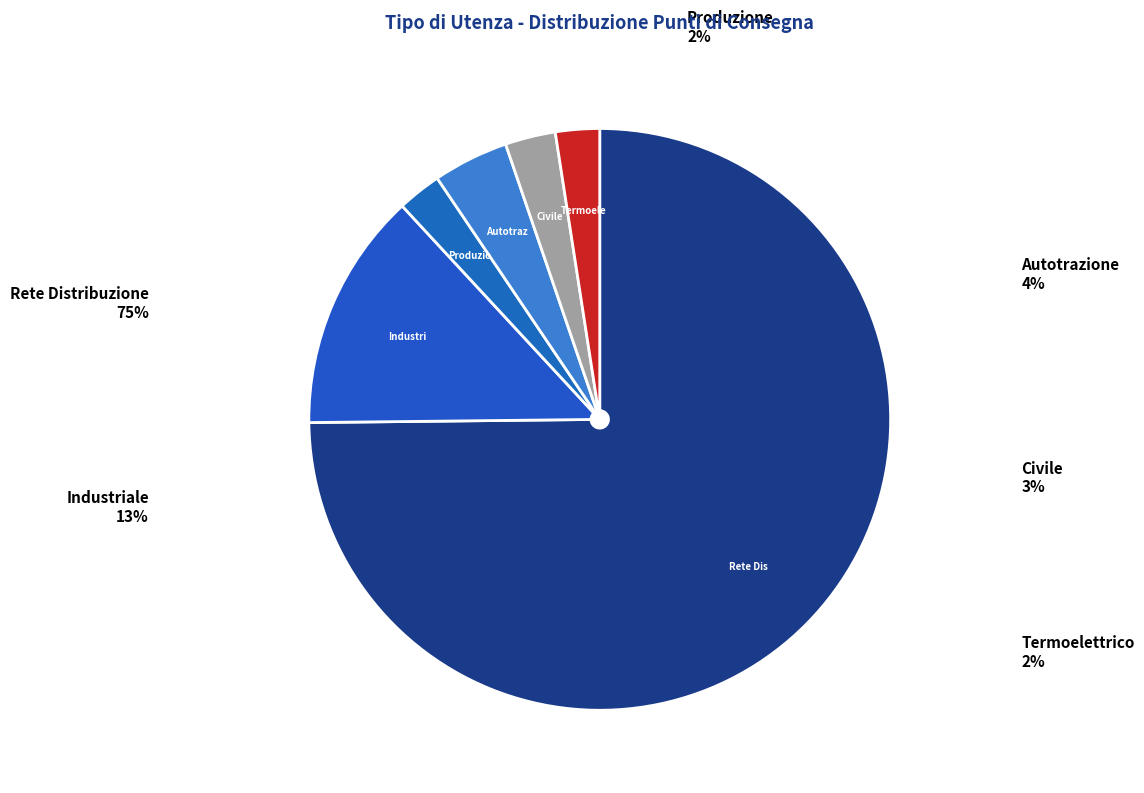

What is the majority slice?

Rete Distribuzione